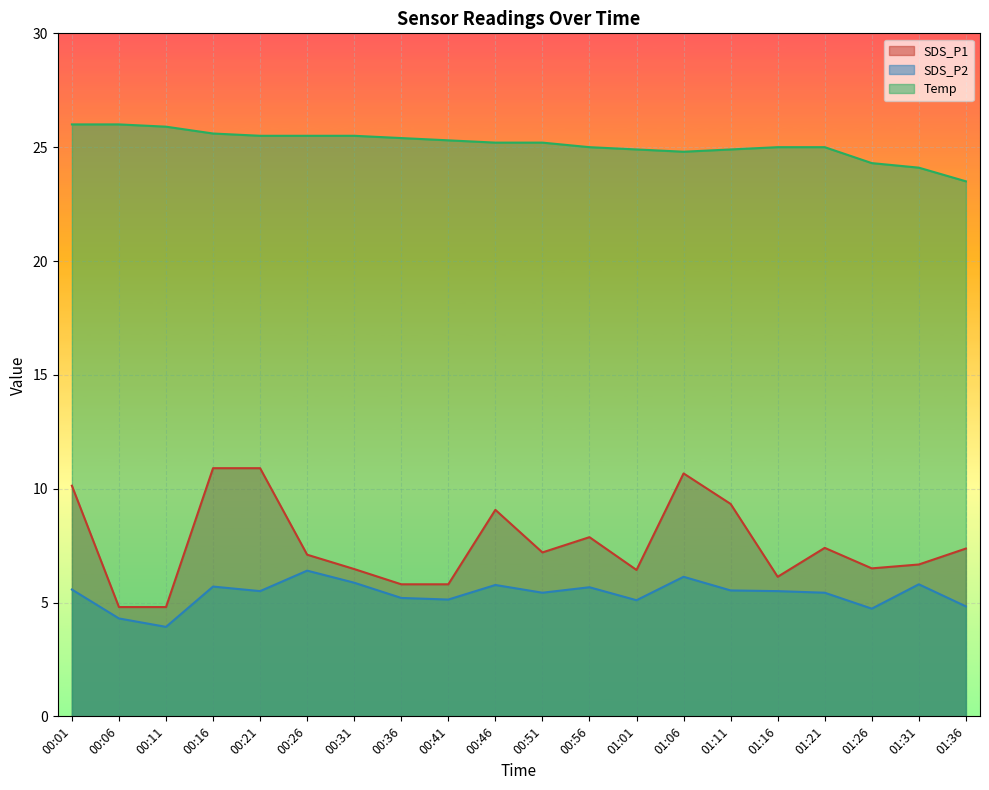

True or false: SDS_P2 and Temp cross at least once.

False